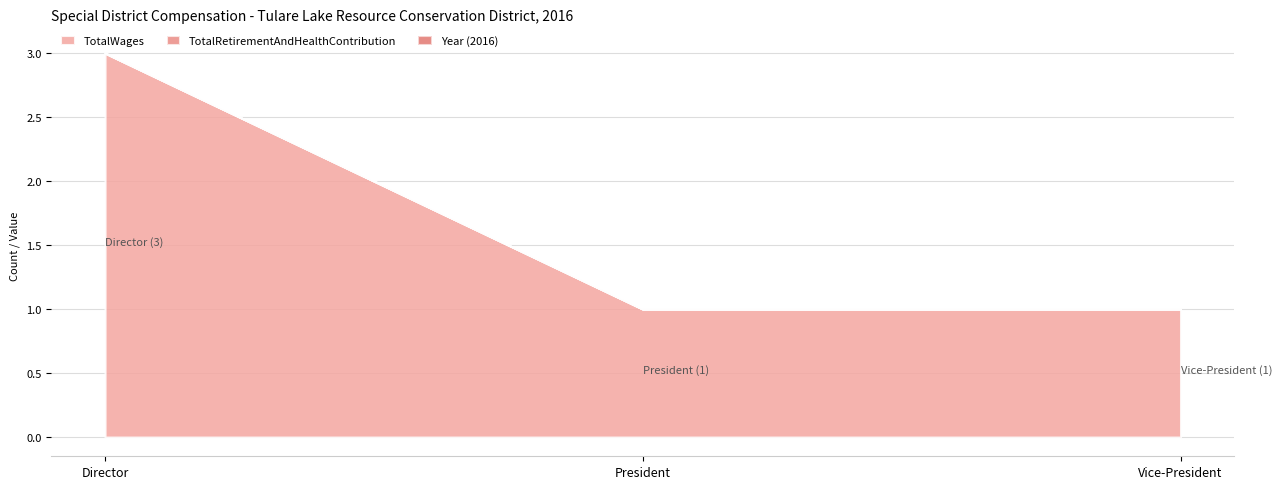

Which series has the widest spread of values?

TotalWages